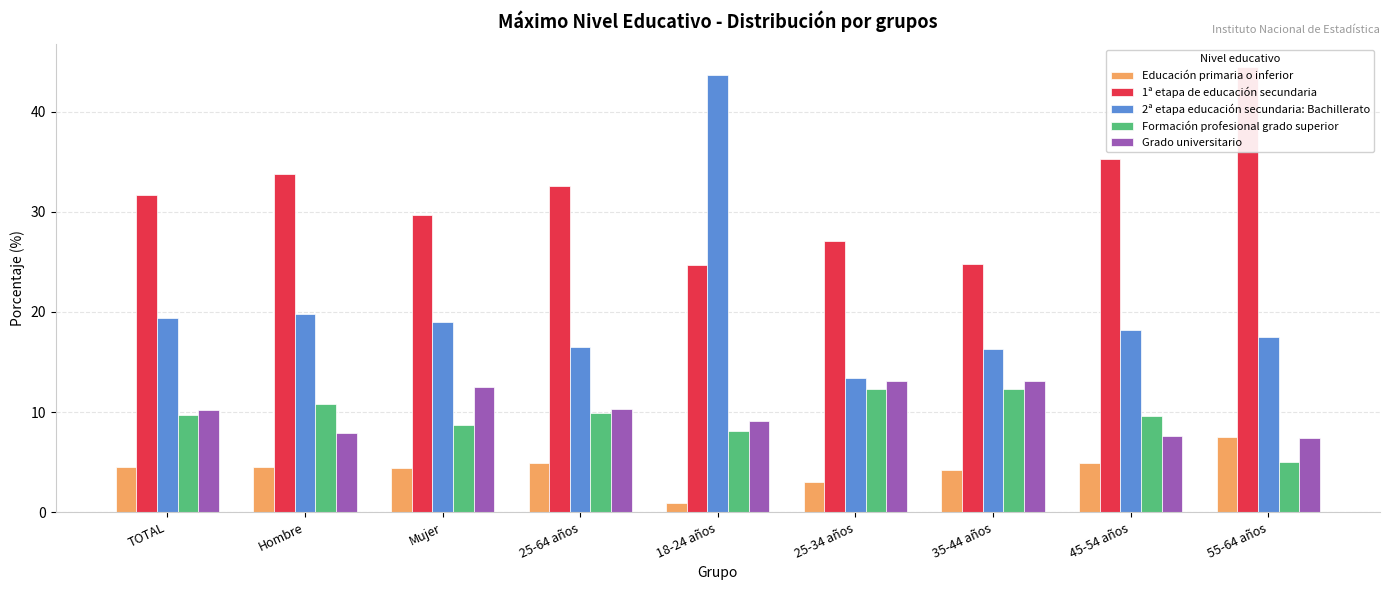

At which label does Grado universitario reach its peak?

25-34 años